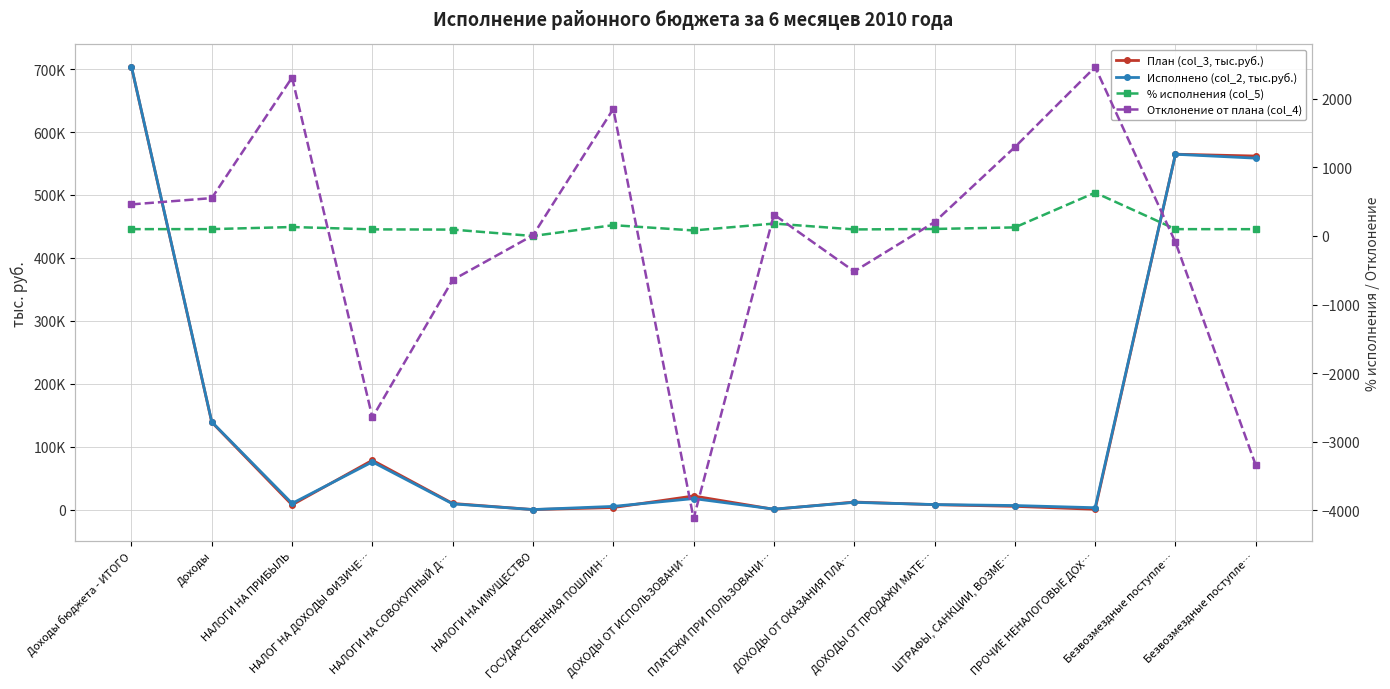

True or false: Исполнено (col_2, тыс.руб.) has a value of 17.7 at НАЛОГИ НА ИМУЩЕСТВО.

False